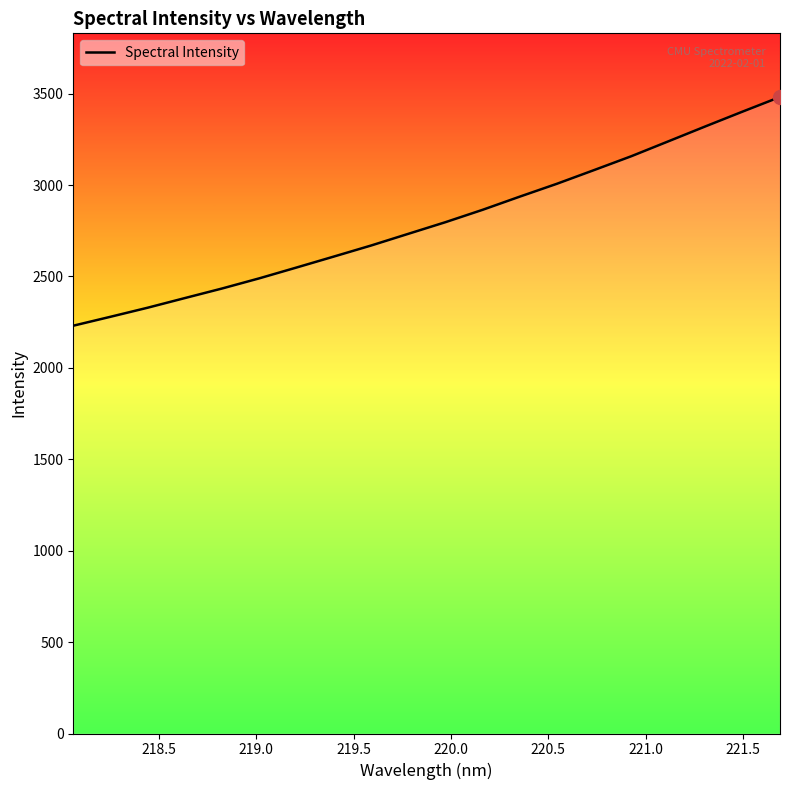

What is the maximum value shown in the chart?

3481.7